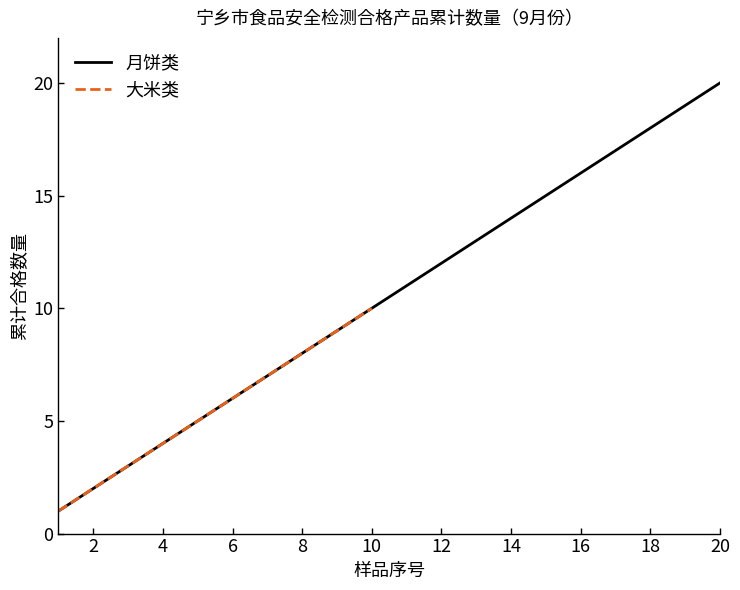

What is the highest value of the 月饼类 series?

20